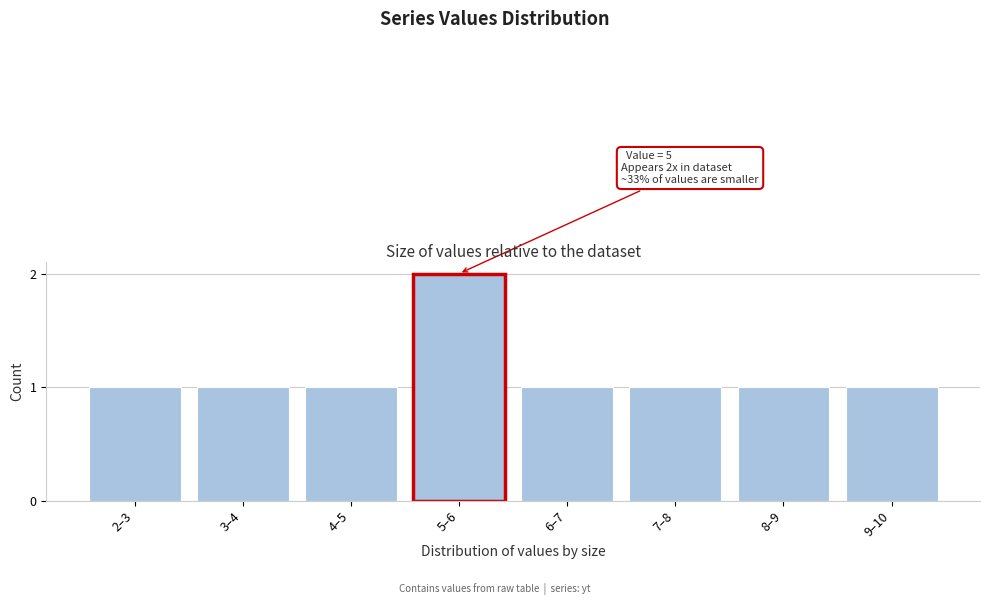

Reading left to right, transcribe all the data shown in this chart.

1	1	1	2	1	1	1	1